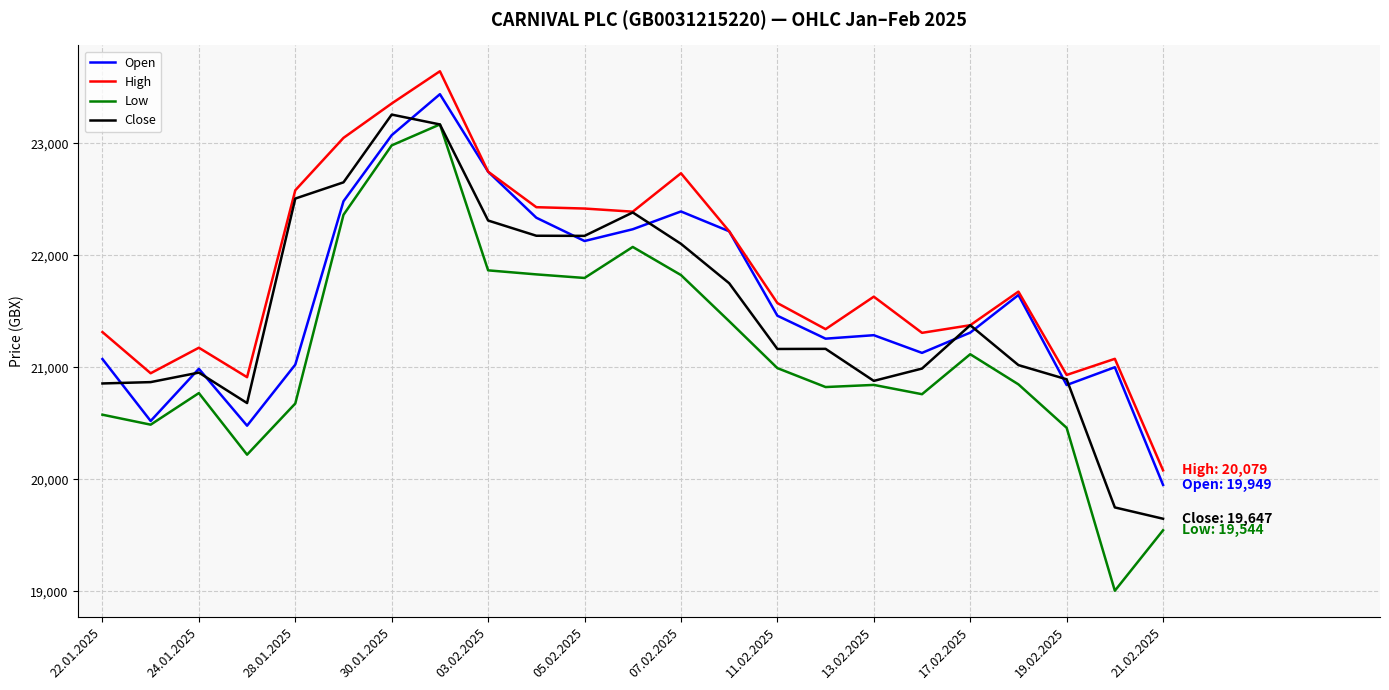

Which series has the largest range (max minus min)?

Low